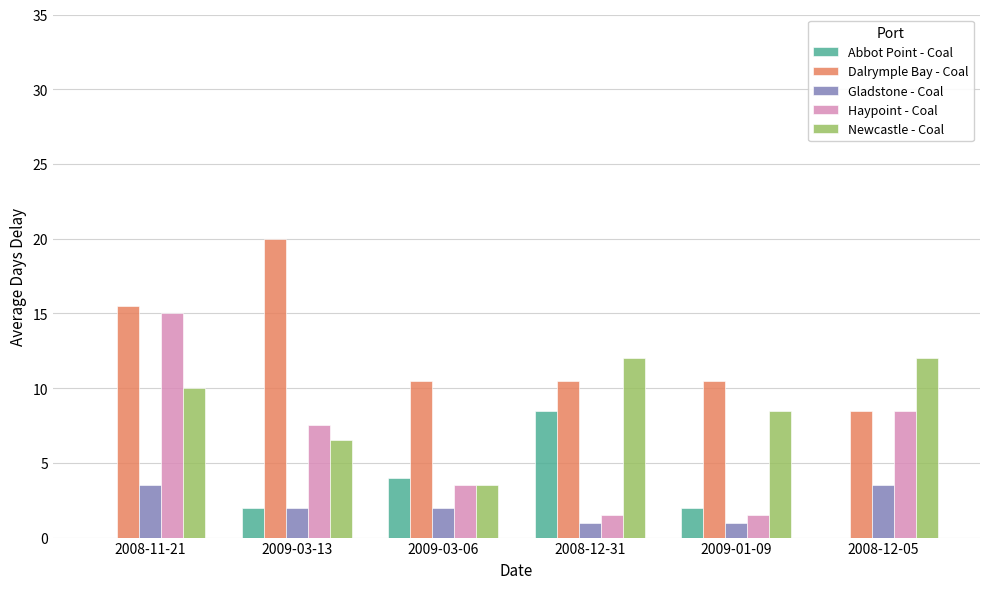

Which series has the largest total across all categories?

Dalrymple Bay - Coal